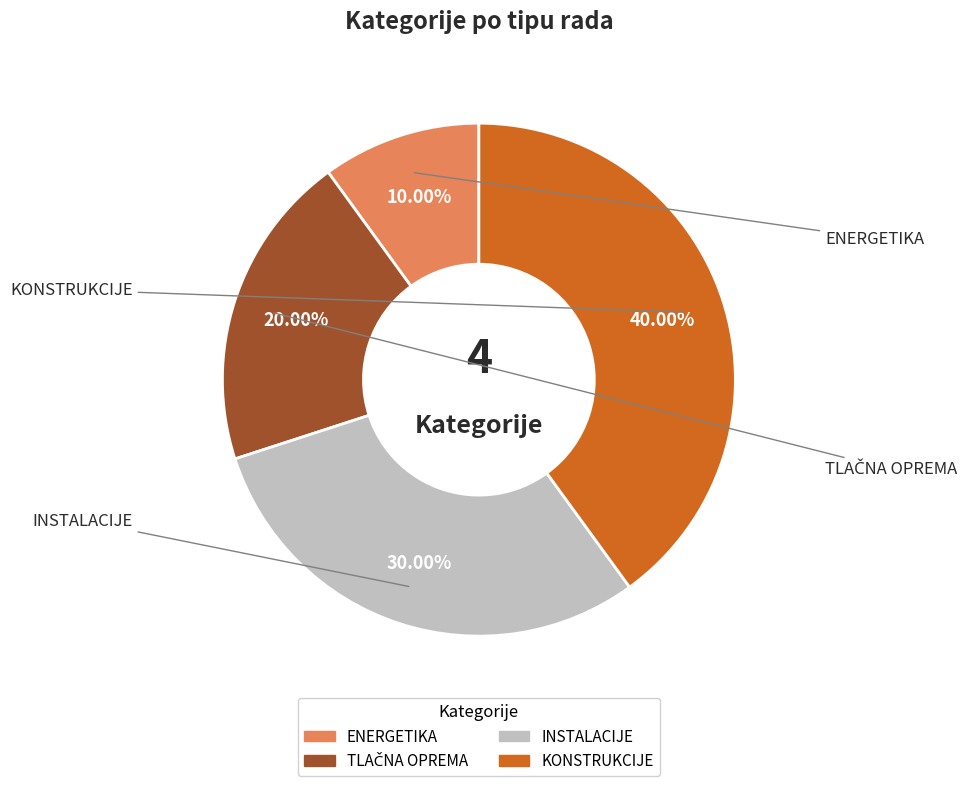

Combined, do INSTALACIJE and KONSTRUKCIJE account for over 50%?

Yes